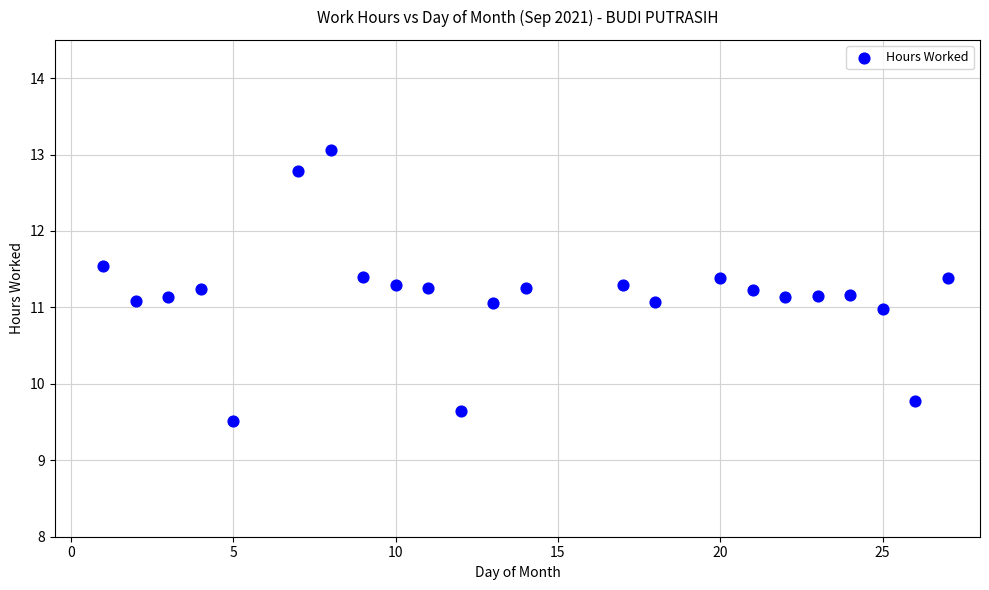

What is the range of X values (max minus min)?

26.0